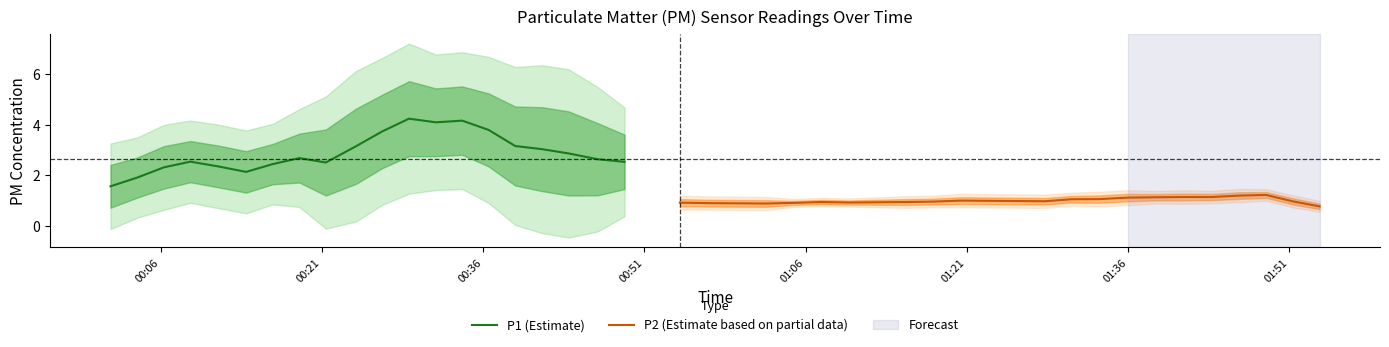

In P2 (Estimate based on partial data), how many points are higher than both neighbors (excluding endpoints)?

3